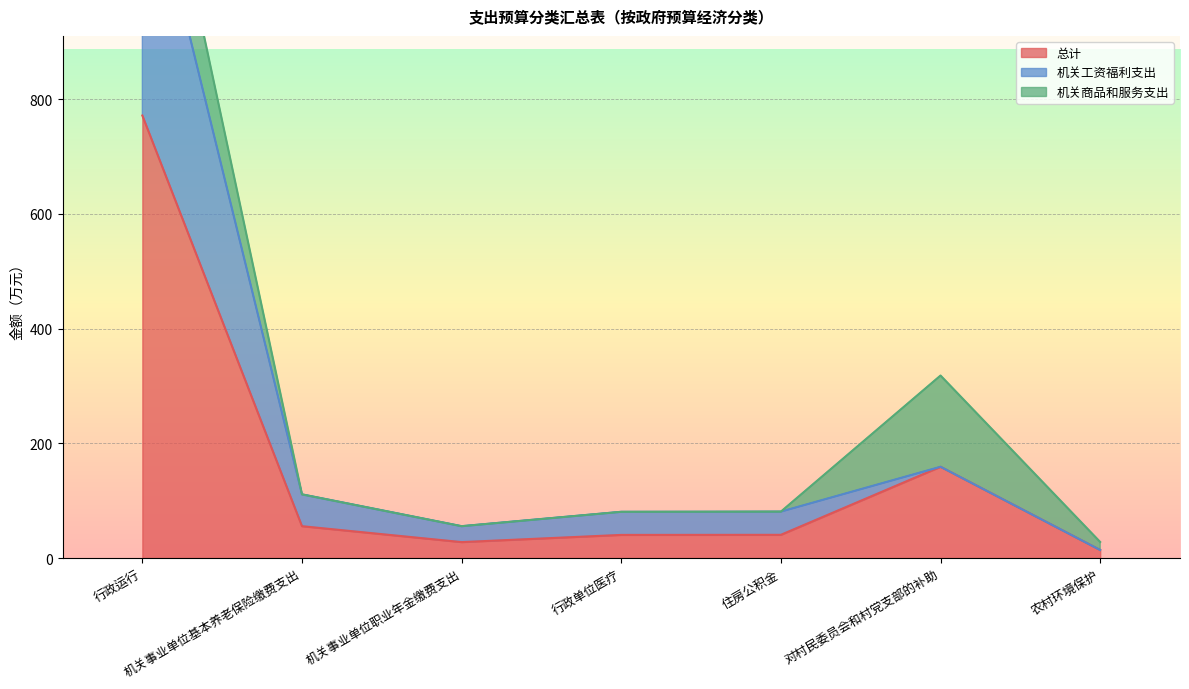

At which category is the sum across all series the highest?

行政运行